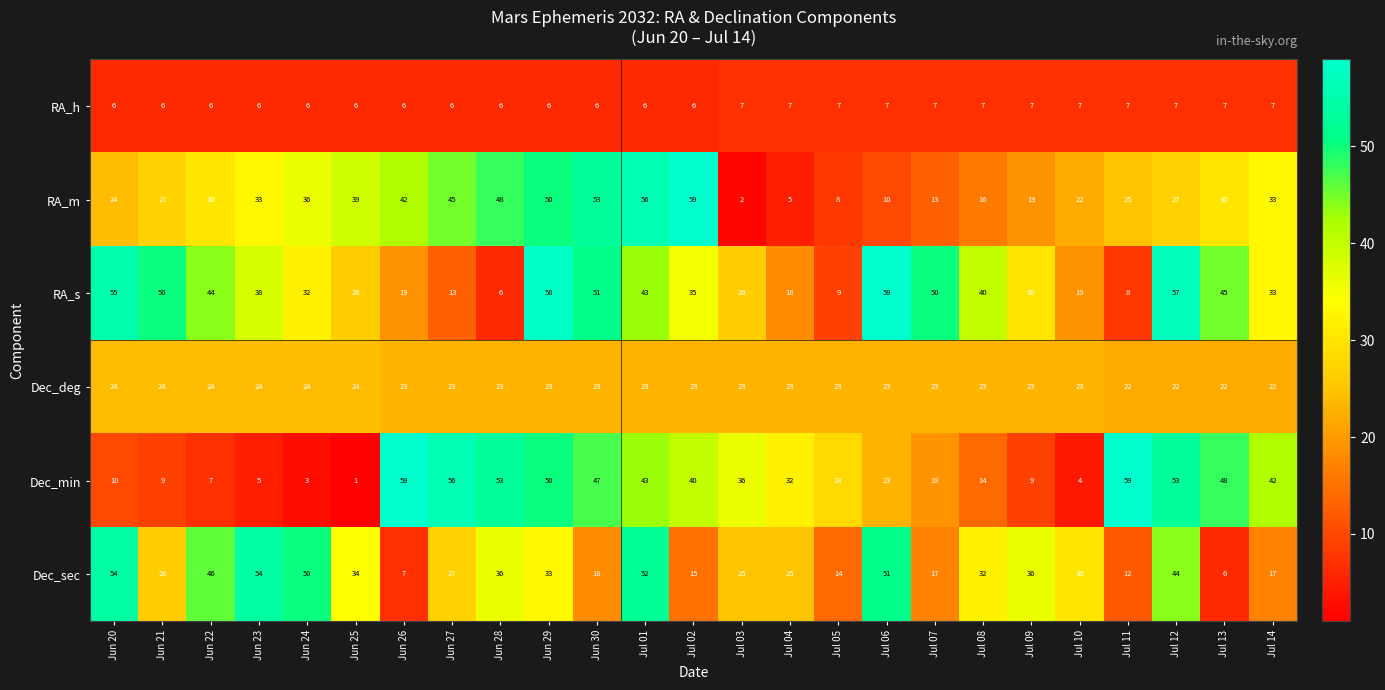

How many Dec_deg values are between 23 and 24?

21